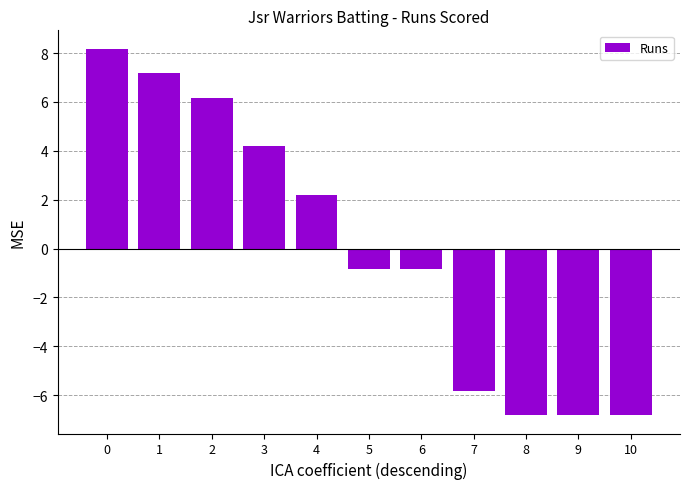

What is the value of the 11th bar from the left?

-6.8